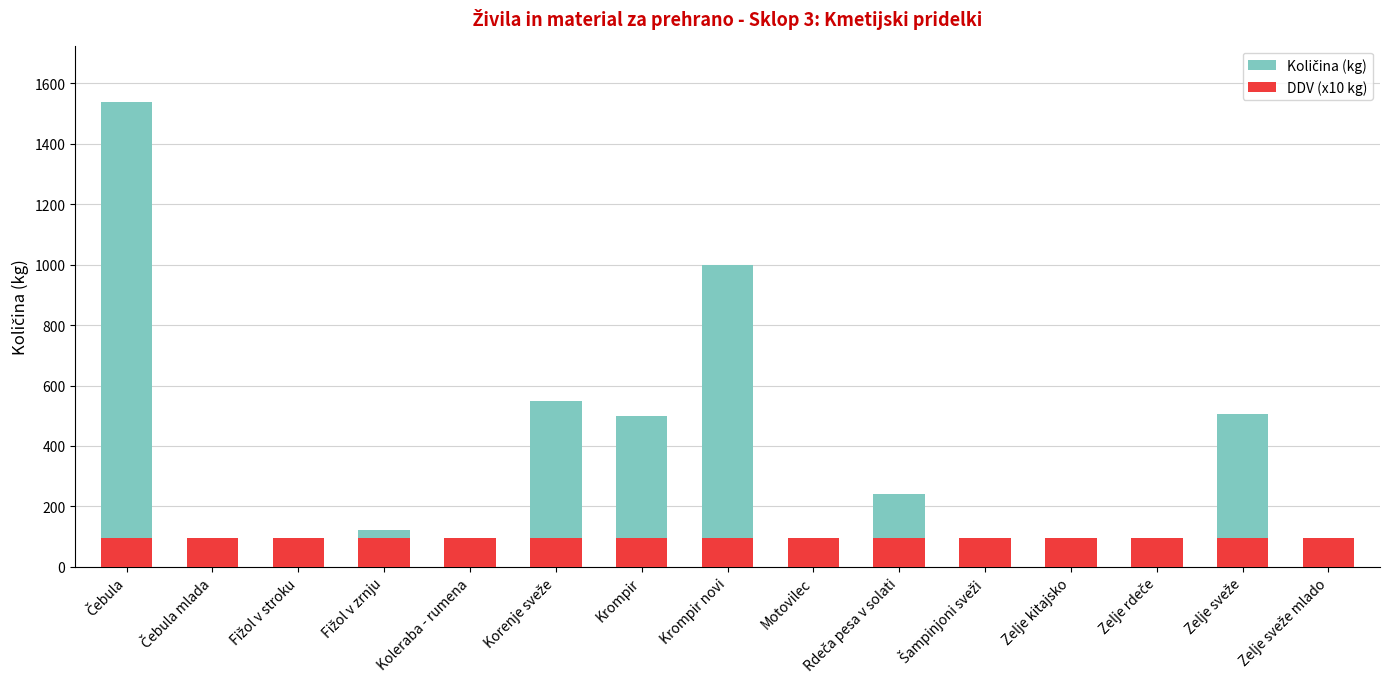

True or false: Količina (kg) has a value of 123 at Fižol v stroku.

False